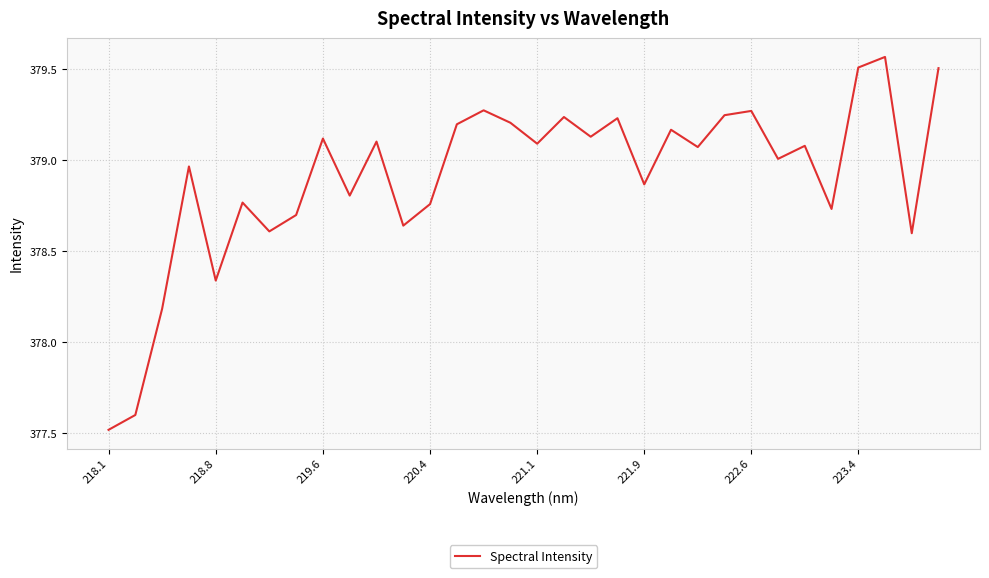

What is the minimum value shown in the chart?

377.5